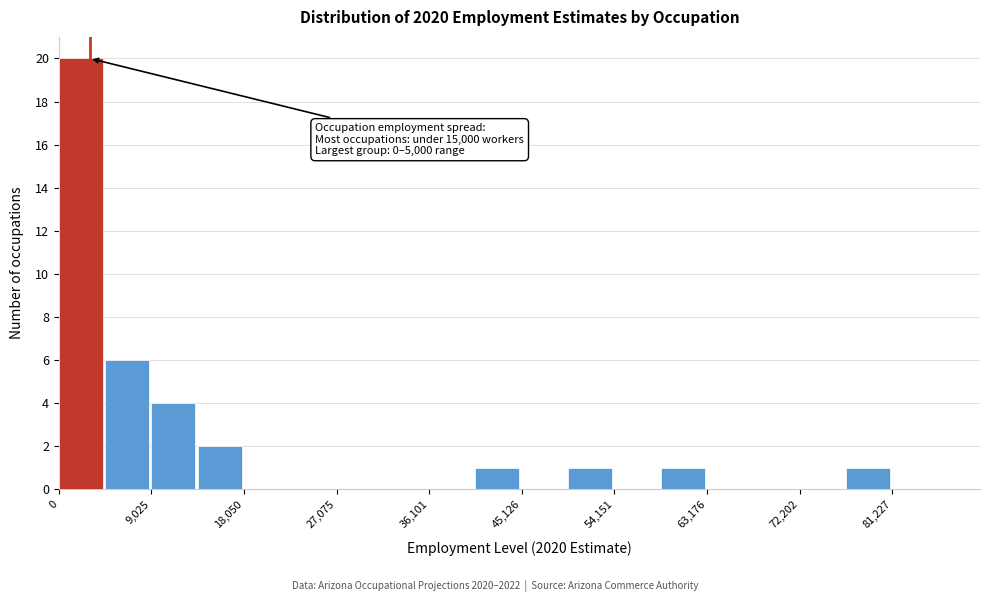

Over which range of the x-axis is the bar tallest?

0 to 5000